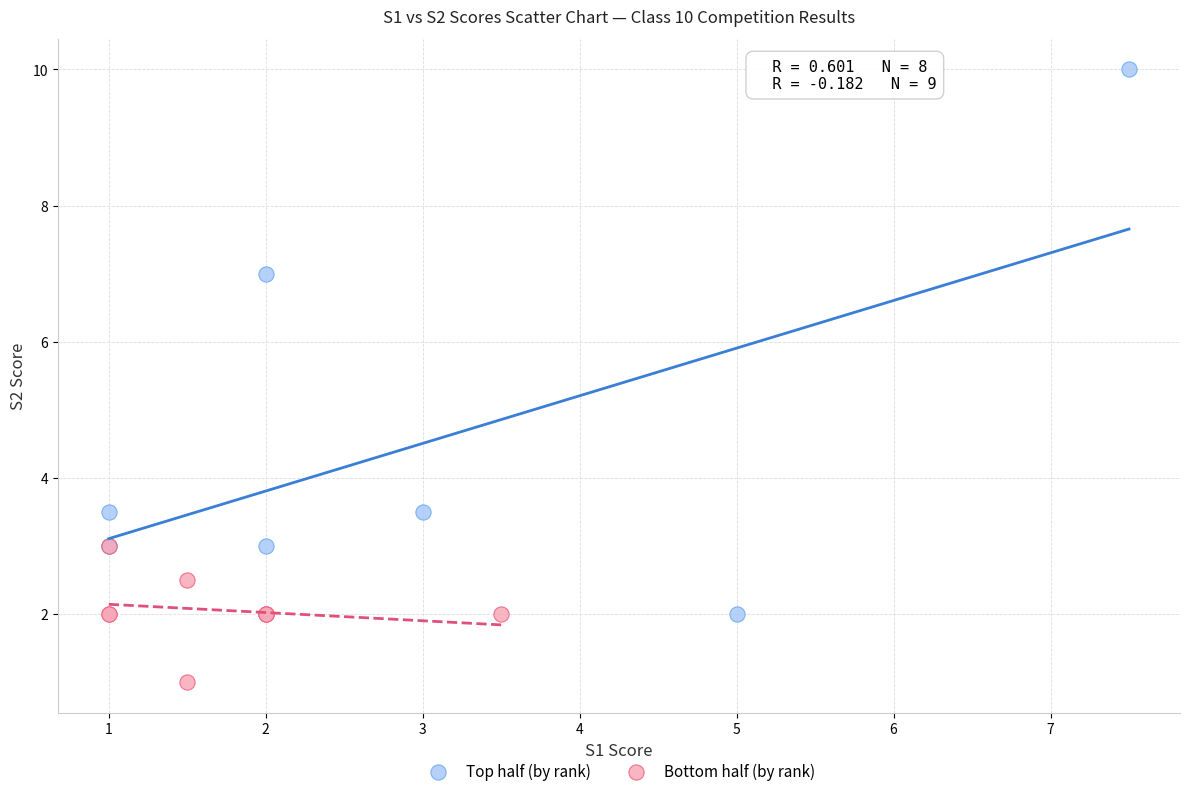

Which series reaches the minimum Y coordinate?

Bottom half (by rank)